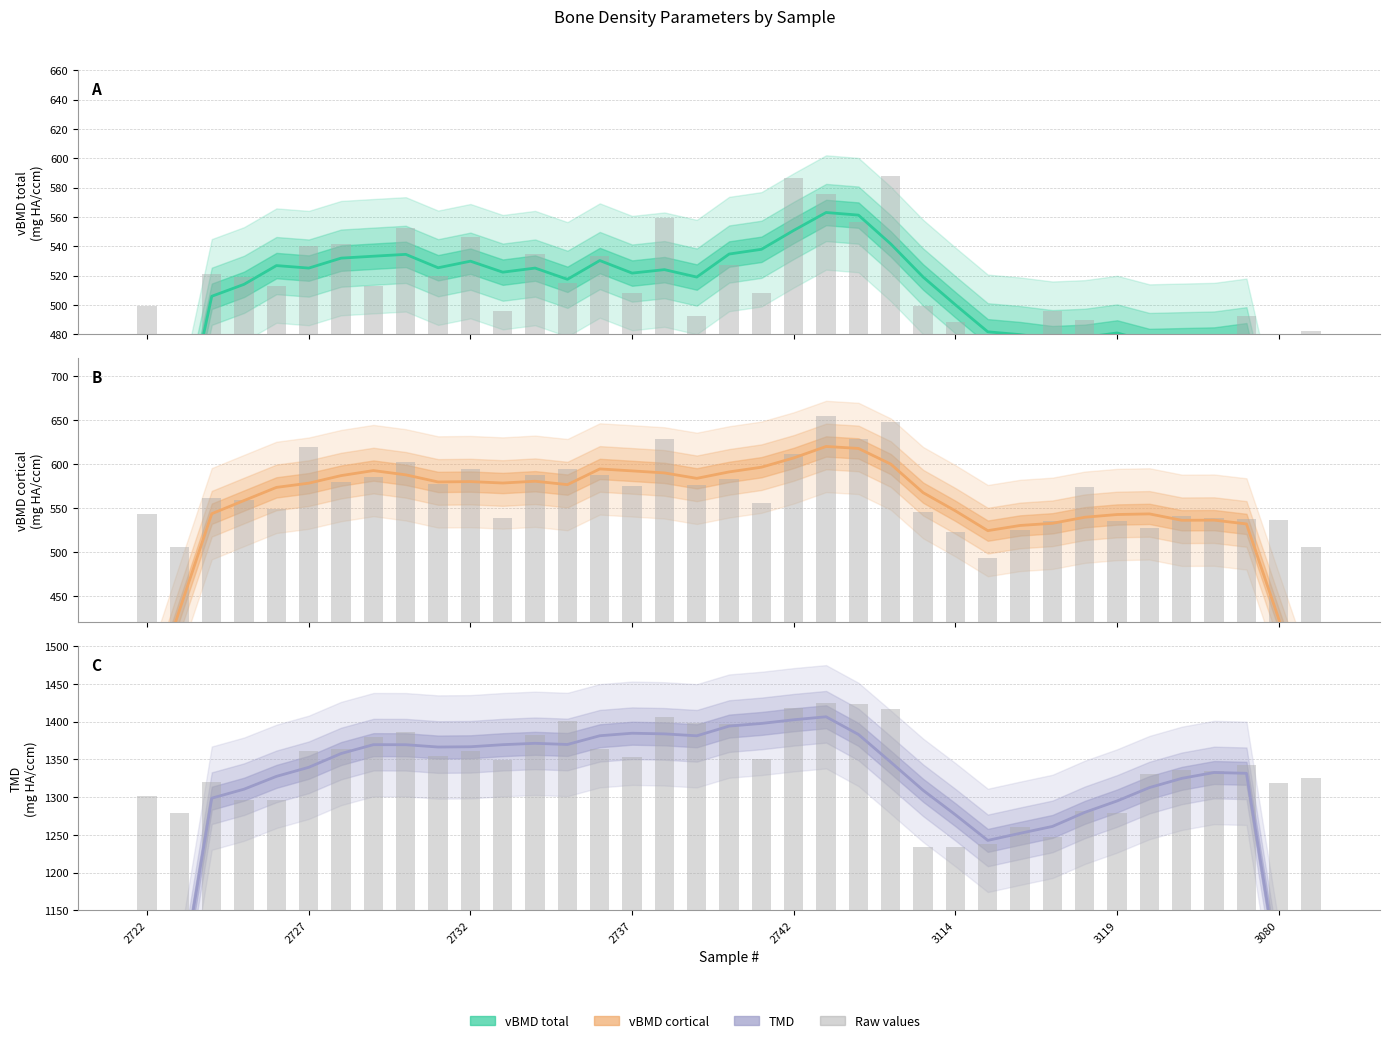

Which series has the largest total across all categories?

TMD